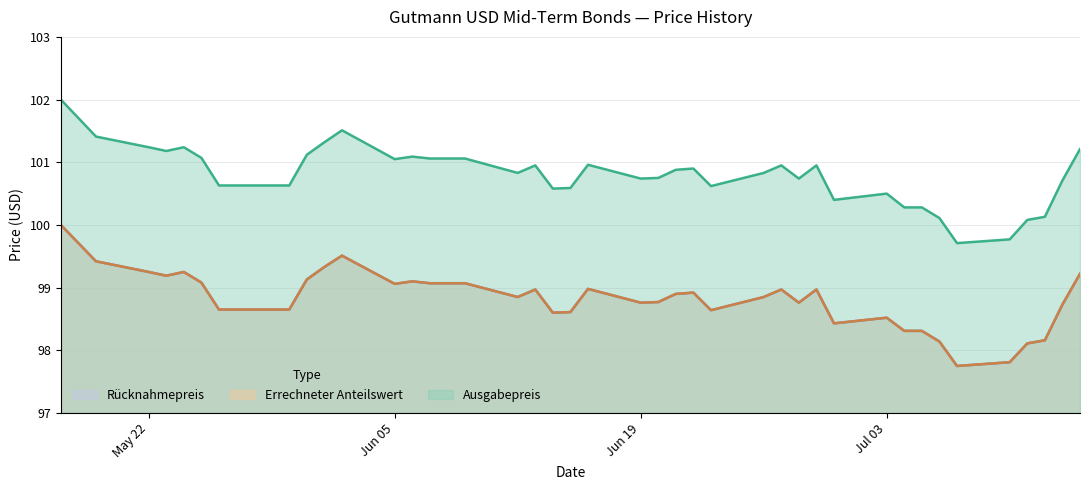

Which category has the highest value in the Rücknahmepreis series?

2023-05-17